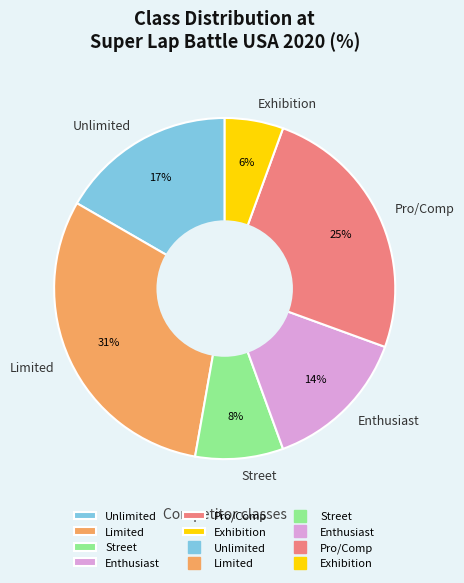

To the nearest percent, what is the combined percentage of Enthusiast and Street?

22%